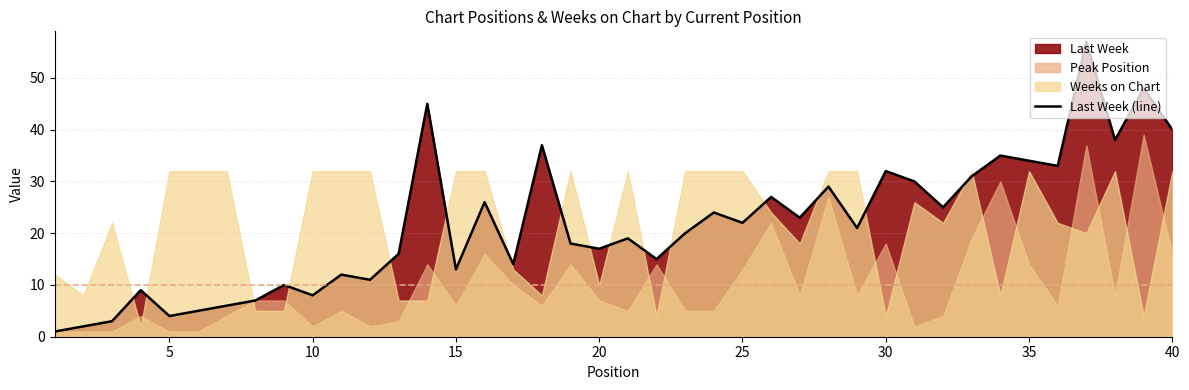

Reading left to right, extract all data points from this chart.

1	2	3	9	4	5	6	7	10	8	12	11	16	45	13	26	14	37	18	17	19	15	20	24	22	27	23	29	21	32	30	25	31	35	34	33	57	38	48	40